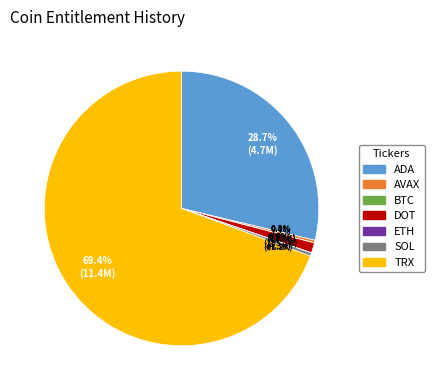

The TRX slice represents 55% of the pie. True or false?

False